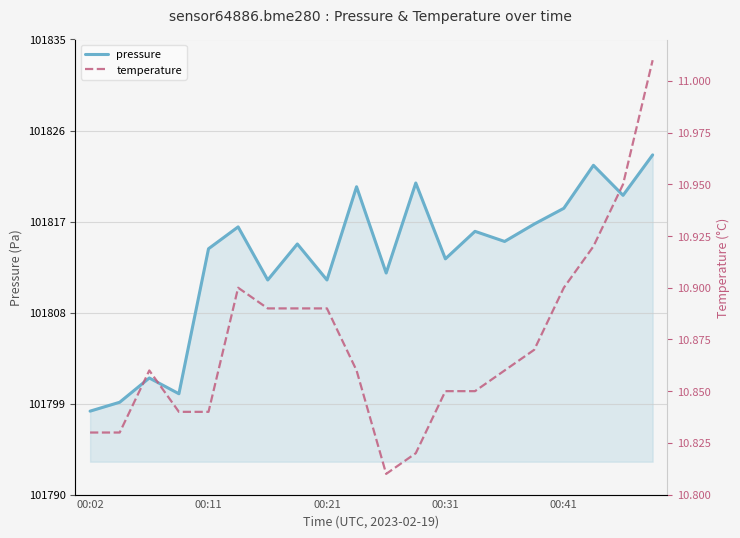

True or false: temperature has more than 0 points higher than both neighbors.

True